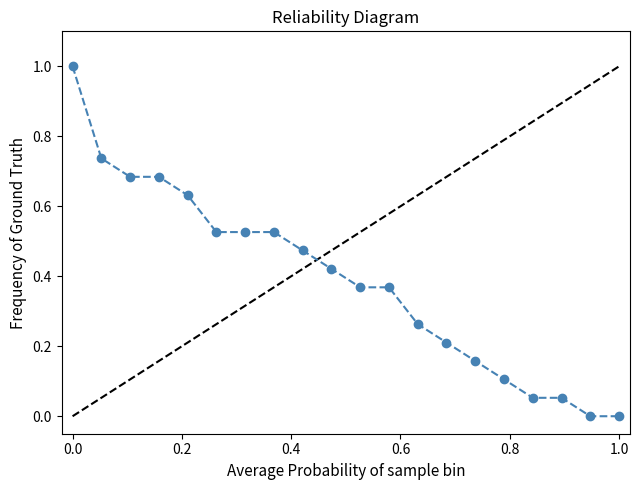

What is the difference between the maximum and second lowest values?

1.0